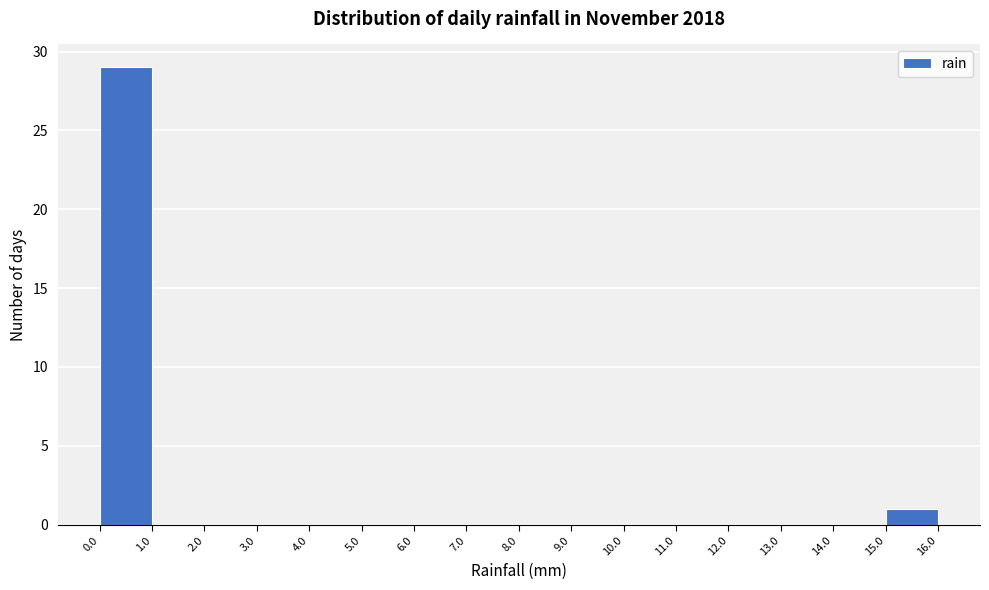

Reading left to right, transcribe this chart: for each bar, give the range it covers on the x-axis and its height. The values are not printed on the chart, so give them approximately, as read against the axis.

0.0 to 1.0: 29
1.0 to 2.0: 0
2.0 to 3.0: 0
3.0 to 4.0: 0
4.0 to 5.0: 0
5.0 to 6.0: 0
6.0 to 7.0: 0
7.0 to 8.0: 0
8.0 to 9.0: 0
9.0 to 10.0: 0
10.0 to 11.0: 0
11.0 to 12.0: 0
12.0 to 13.0: 0
13.0 to 14.0: 0
14.0 to 15.0: 0
15.0 to 16.0: 1